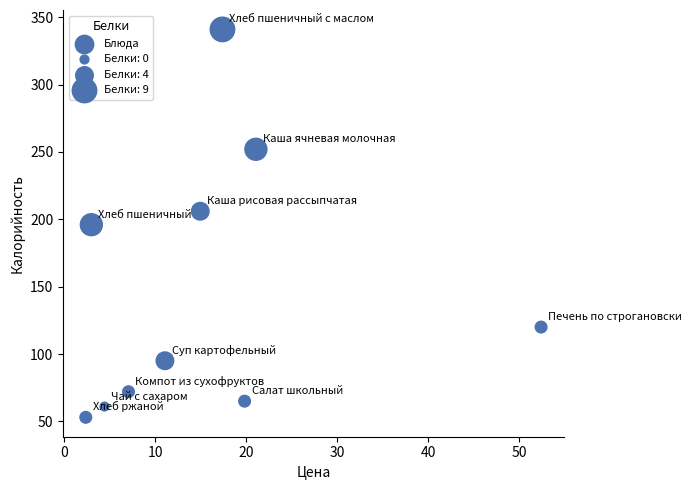

What is the range of Y values (max minus min)?

288